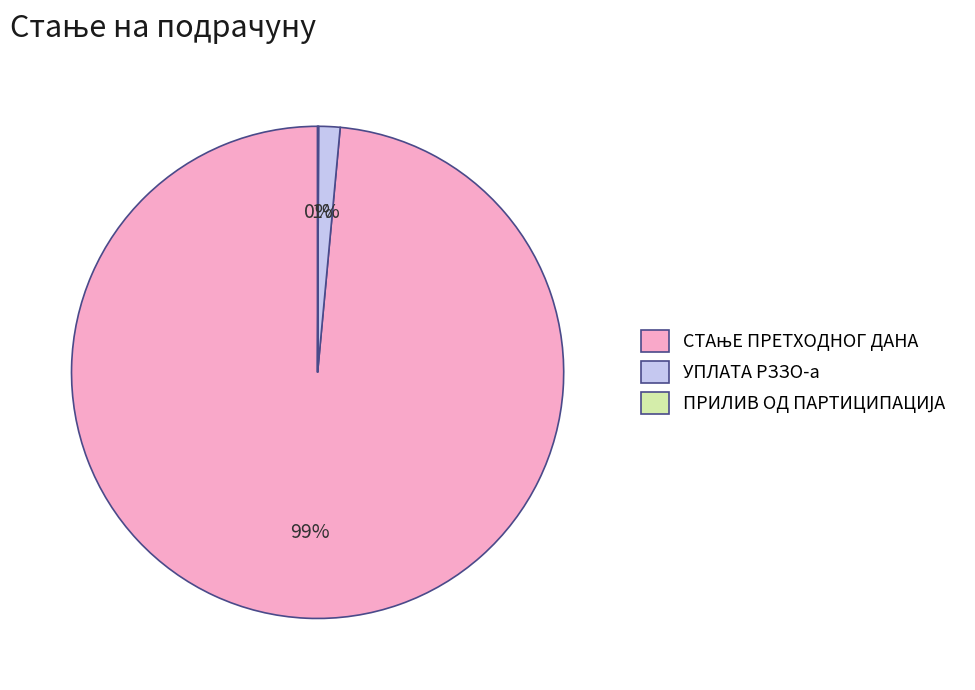

To the nearest percent, what is the average slice percentage?

33%